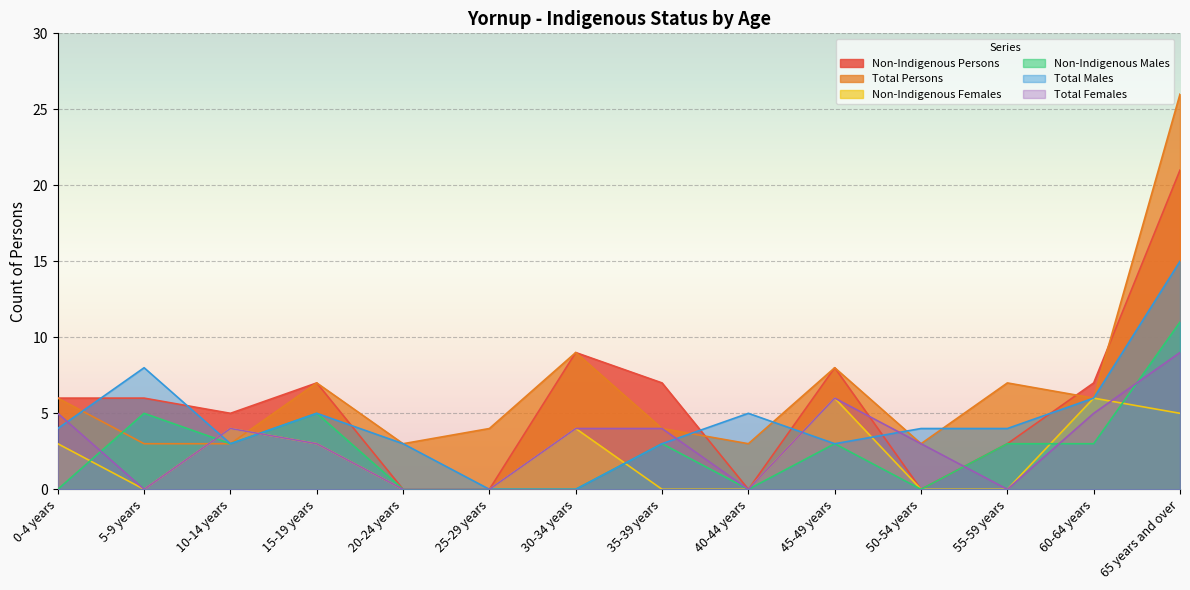

True or false: Non-Indigenous Females has a value of 0 at 35-39 years.

True